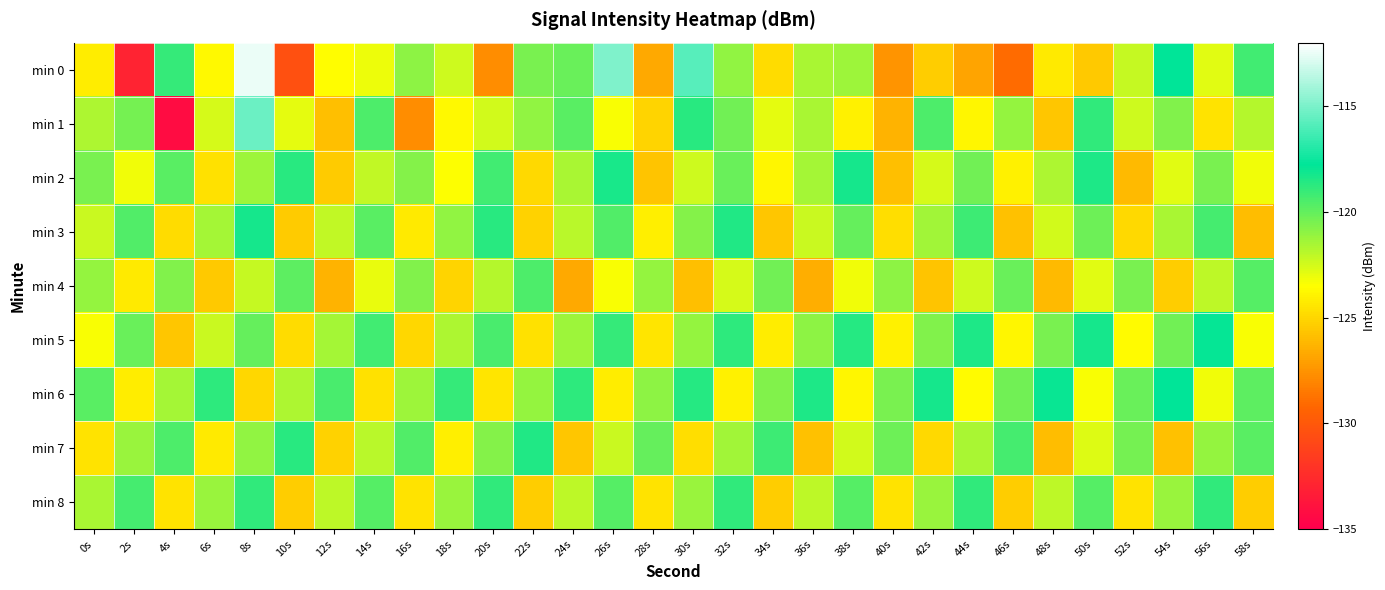

What is the spread (max minus min) of values at 4s?

15.3